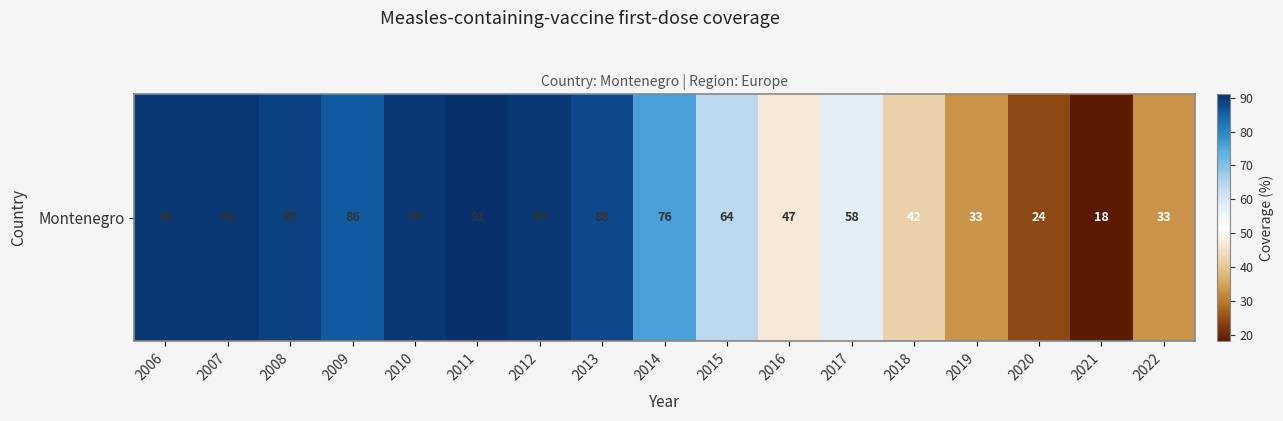

Rank the categories by value from lowest to highest.

2021, 2020, 2019, 2022, 2018, 2016, 2017, 2015, 2014, 2009, 2013, 2008, 2006, 2007, 2010, 2012, 2011